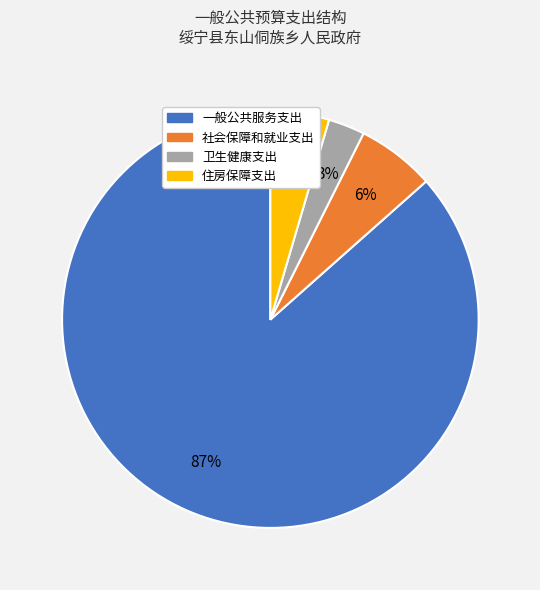

Count the number of slices in the pie.

4